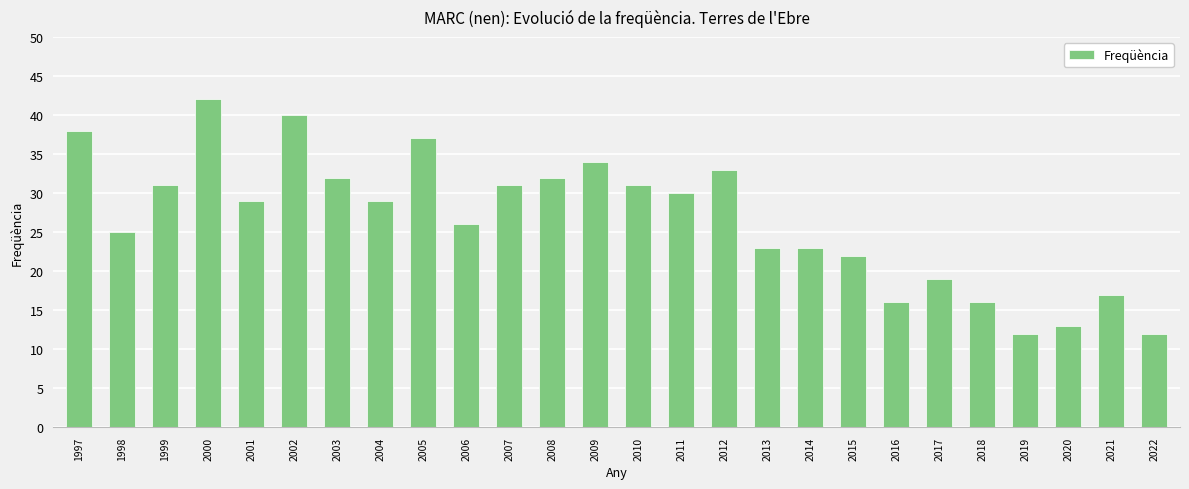

What is the ratio of the value at 2017 to the value at 2003?

0.6